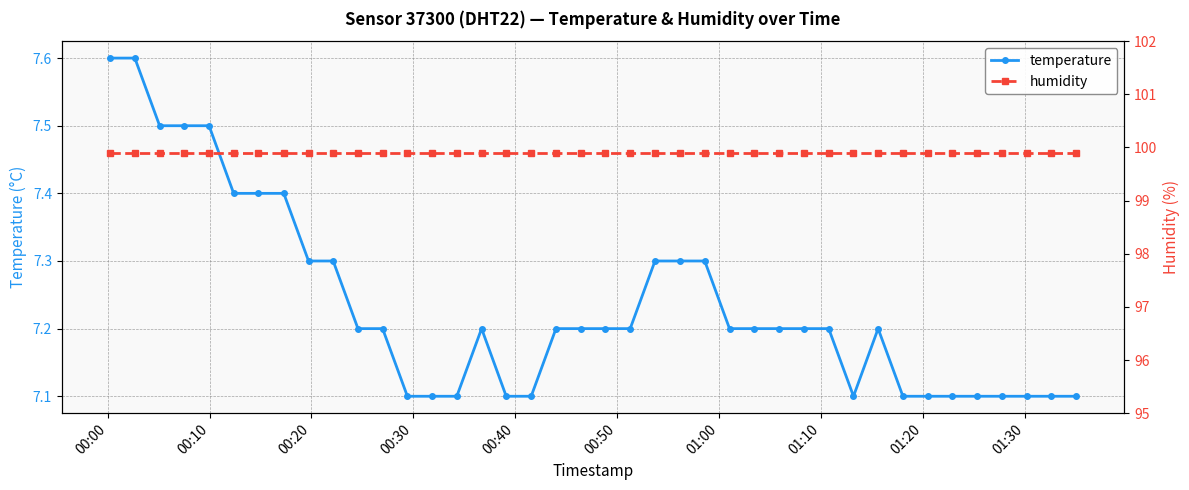

True or false: temperature has more than 0 interior local peaks.

True